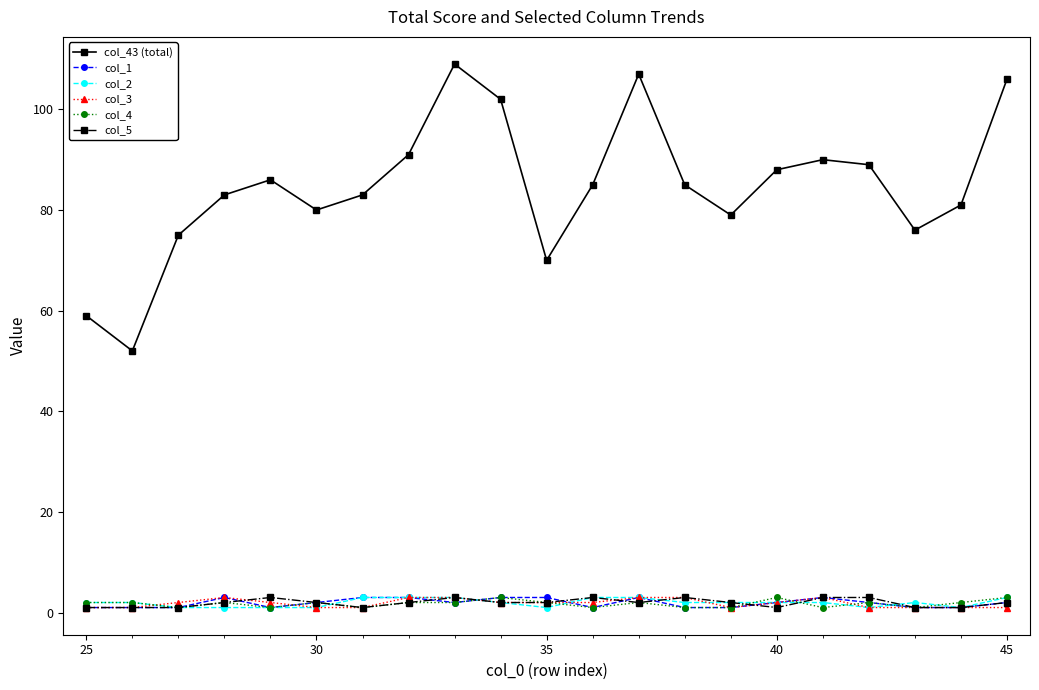

True or false: col_43 (total) and col_2 intersect in this chart.

False